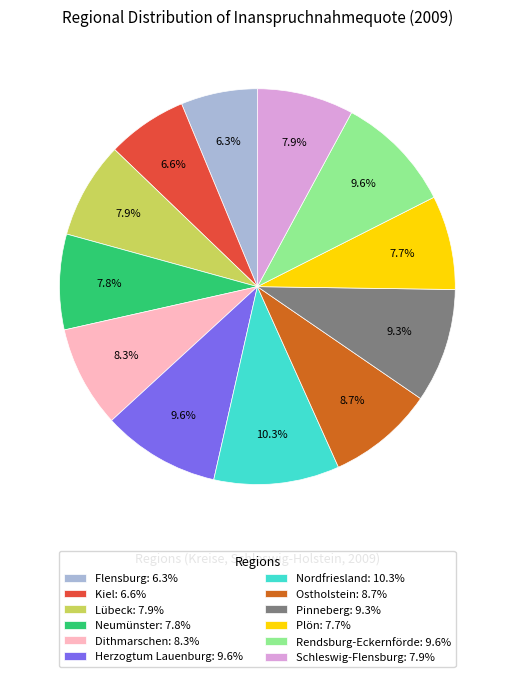

How many segments does this pie chart have?

12